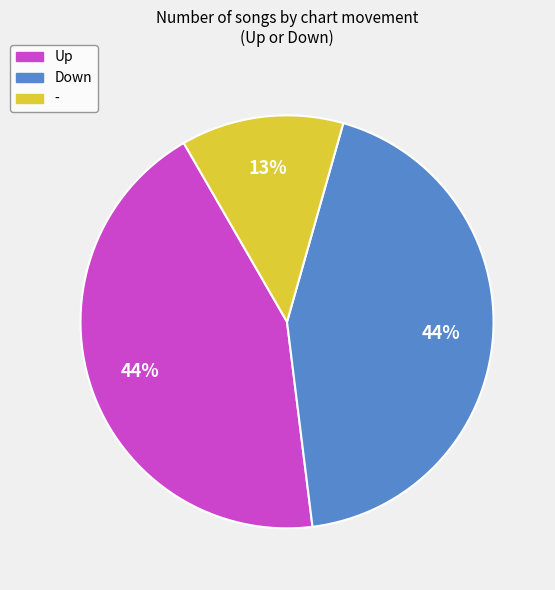

Is there any slice that represents more than half of the pie?

No